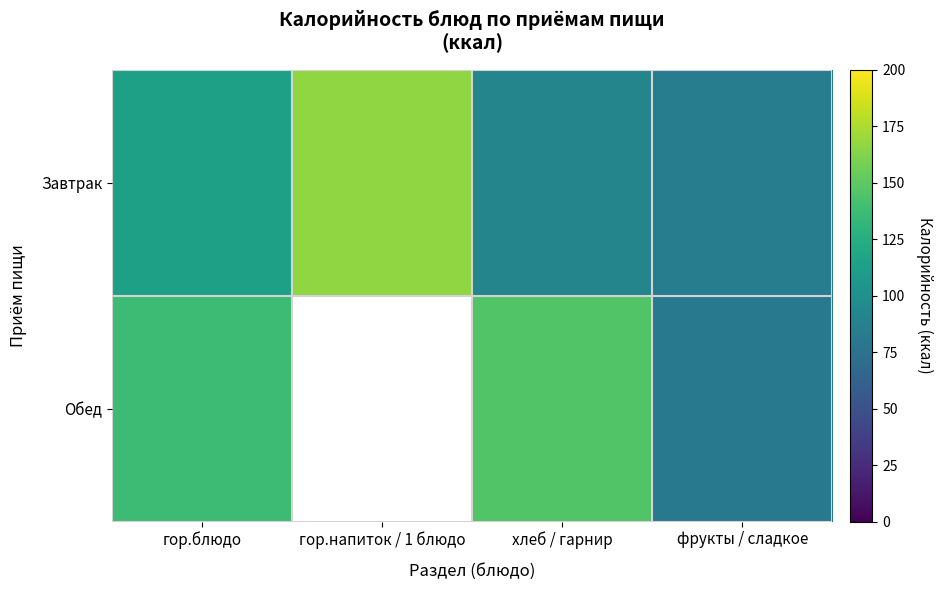

Which category has the lowest value across all series?

фрукты / сладкое